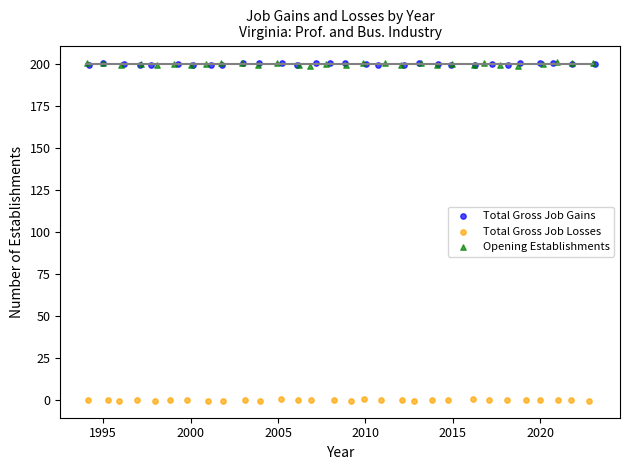

Which series contains the lowest Y value?

Total Gross Job Losses